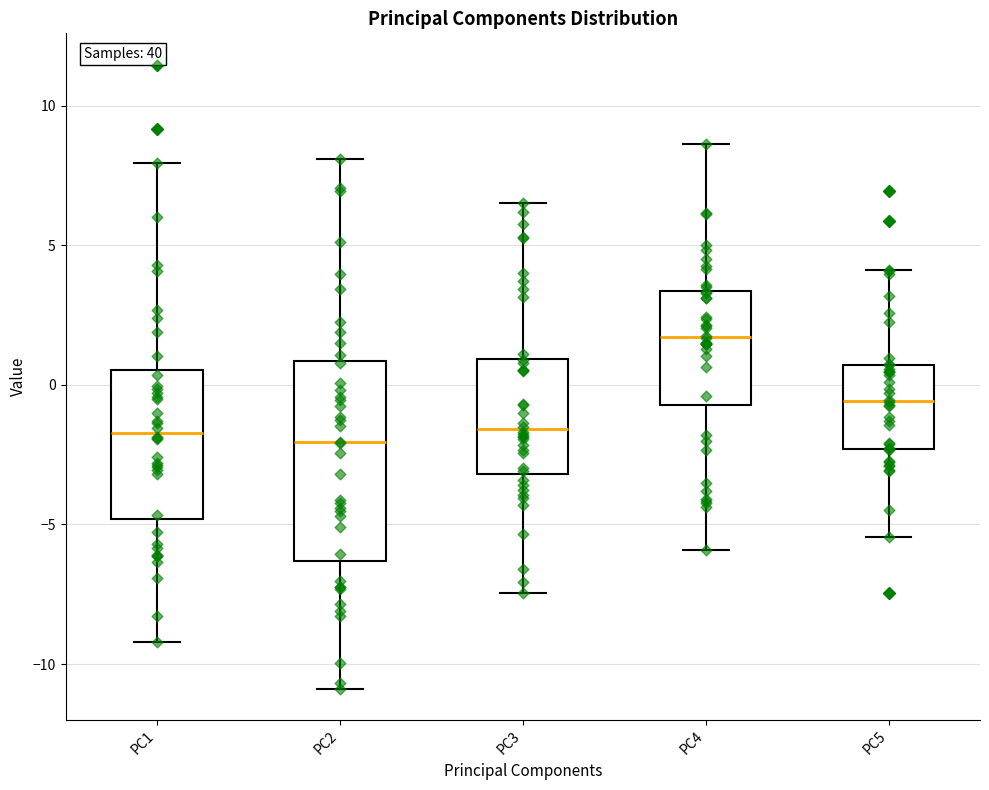

Which box's median line is the highest?

PC4